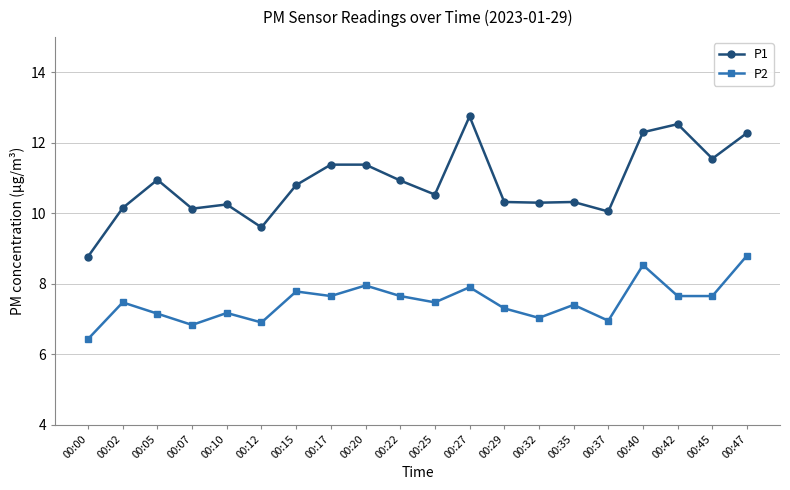

At which category does P1 reach its first local peak?

00:05